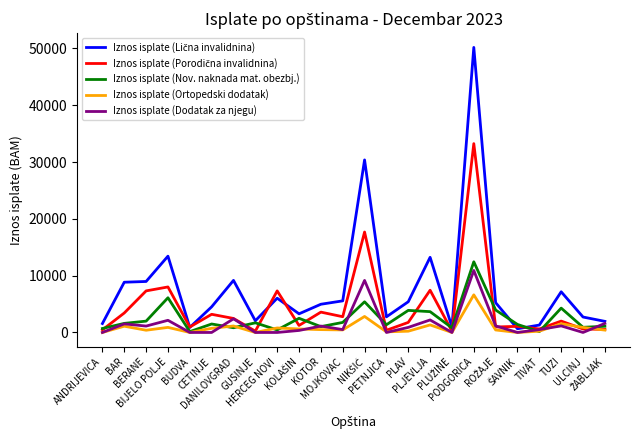

Reading right to left, what are all the values shown in this chart?

Iznos isplate (Lična invalidnina): 1956.4	2718.9	7163.2	1303.6	654.7	5247.4	50188.6	963.8	13233.6	5408.1	2749.8	30379.7	5565.0	4969.0	3283.2	6034.8	2056.6	9168.8	4516.5	885.8	13433.0	8978.2	8846.3	1573.2
Iznos isplate (Porodična invalidnina): 539.3	616.8	2003.6	616.4	1078.8	963.8	33248.9	231.3	7435.2	1772.3	385.5	17684.9	2773.7	3583.3	1233.6	7319.4	231.3	2466.6	3198.7	963.4	8013.8	7319.8	3429.1	462.6
Iznos isplate (Nov. naknada mat. obezbj.): 1093.0	908.5	4288.1	148.8	1411.8	3952.4	12446.6	808.5	3665.9	3887.6	1354.8	5399.8	1769.8	1029.2	2493.6	446.3	1696.3	833.4	1492.4	148.8	6110.1	1995.5	1598.4	699.3
Iznos isplate (Ortopedski dodatak): 415.9	885.8	1540.5	223.4	0.0	439.0	6623.9	0.0	1324.8	223.4	107.8	2819.0	446.7	500.6	616.2	793.3	0.0	1139.9	731.8	0.0	893.5	392.8	1101.4	0.0
Iznos isplate (Dodatak za njegu): 1589.5	0.0	1155.4	508.3	0.0	1155.4	10922.0	0.0	2204.5	893.5	0.0	9163.1	508.3	1124.6	354.3	0.0	0.0	2403.1	0.0	0.0	2141.2	1124.6	1509.7	0.0